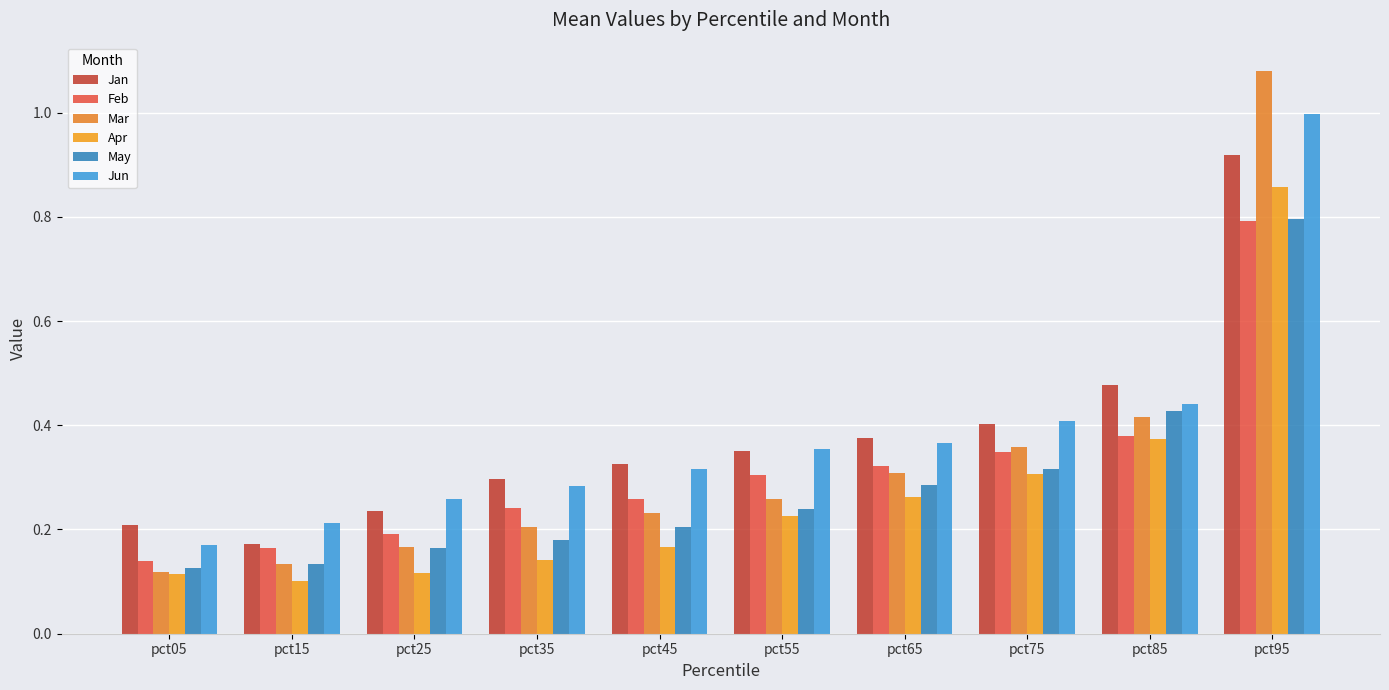

True or false: May has a value of 0.2 at pct45.

True